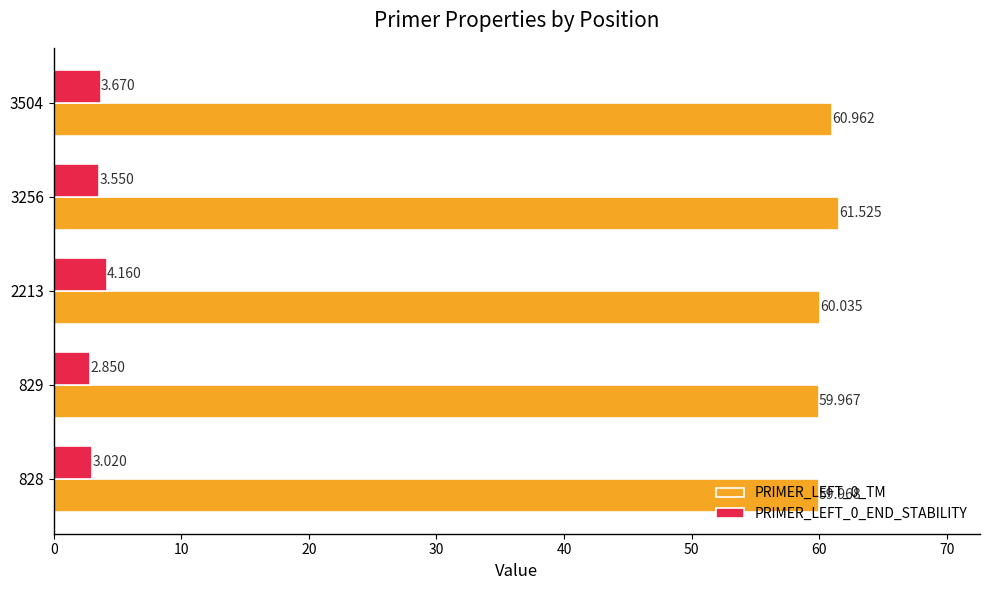

Which category has the highest value in the PRIMER_LEFT_0_TM series?

3256